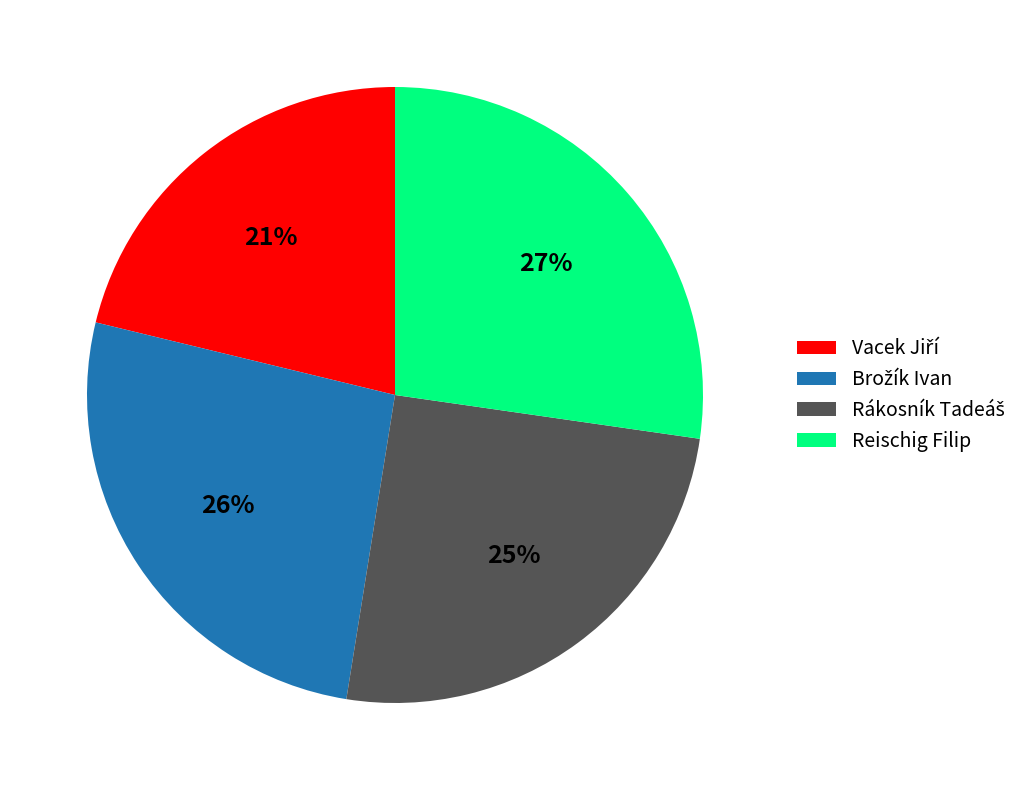

True or false: Reischig Filip accounts for 27% of the total.

True